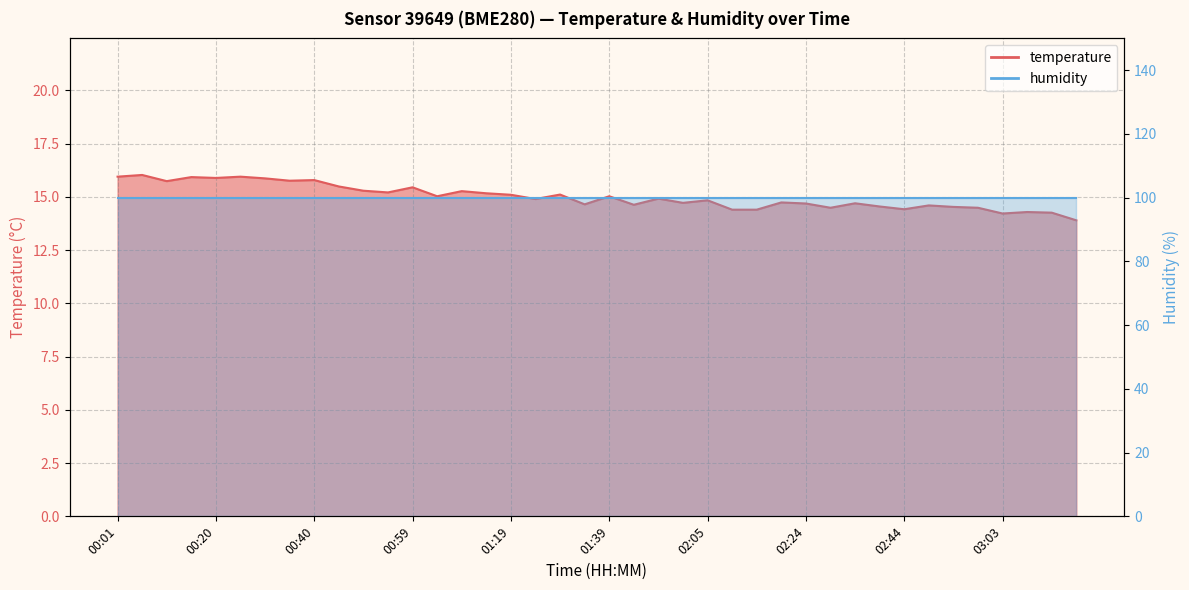

List the labels in order of value, largest first.

00:06, 00:01, 00:25, 00:15, 00:20, 00:30, 00:40, 00:35, 00:10, 00:45, 00:59, 00:50, 01:09, 00:55, 01:14, 01:29, 01:19, 01:04, 01:39, 01:55, 01:24, 02:05, 02:19, 02:00, 02:34, 02:24, 01:34, 01:44, 02:49, 02:39, 02:54, 02:29, 02:58, 02:44, 02:10, 02:15, 03:08, 03:13, 03:03, 03:18